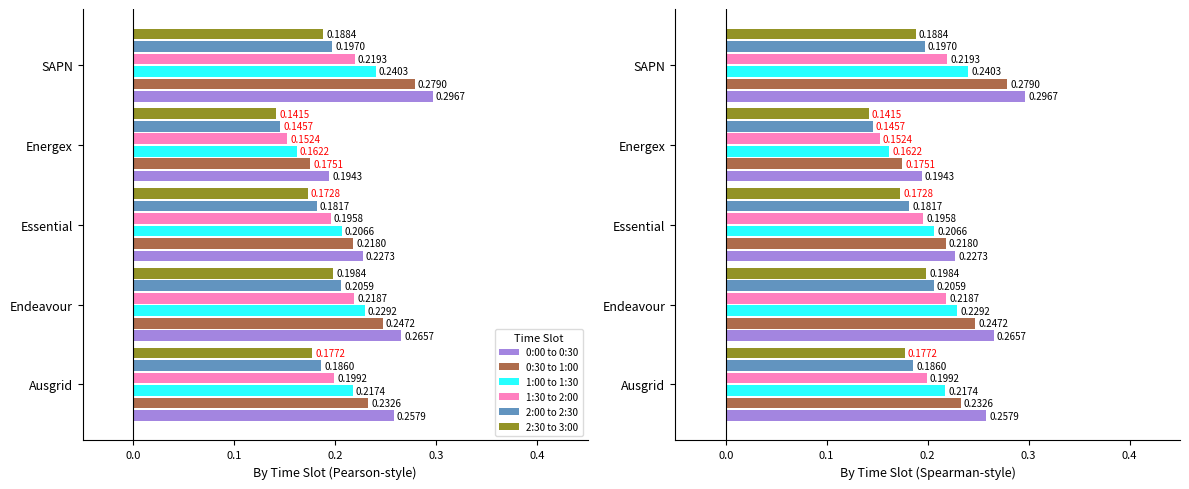

Which series has the largest range (max minus min)?

0:30 to 1:00